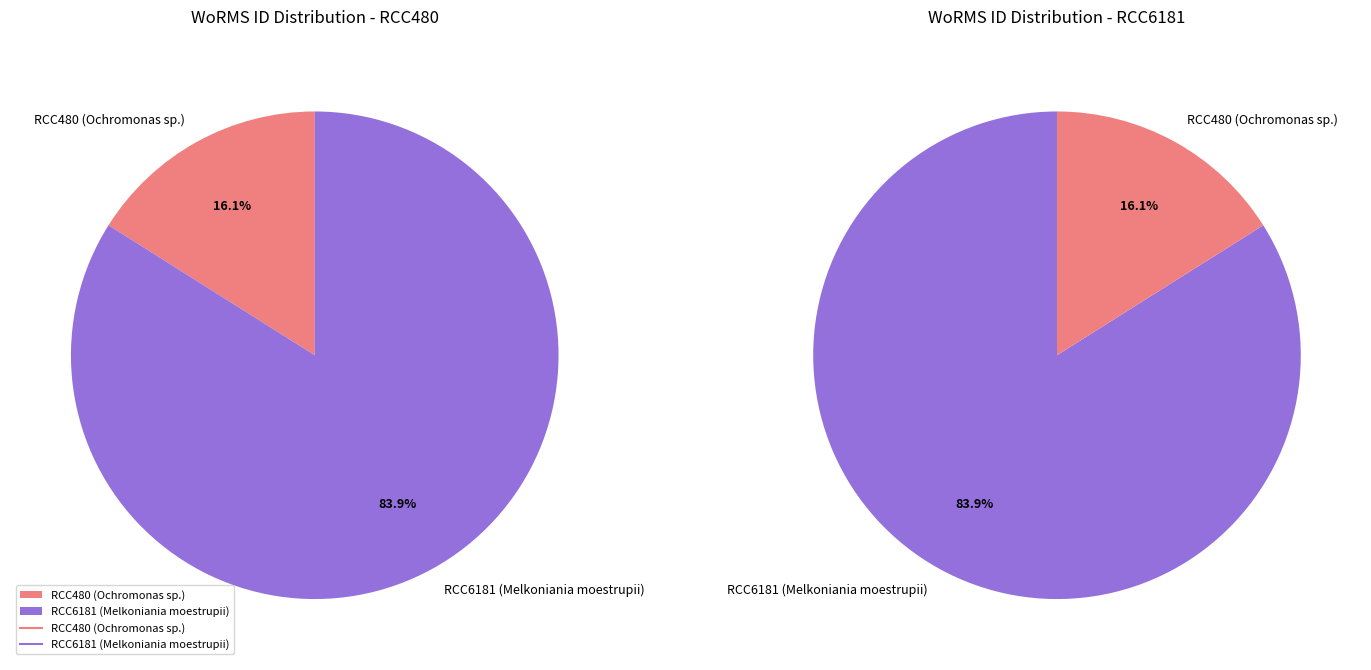

Which category has the biggest portion of the pie?

RCC6181 (Melkoniania moestrupii)